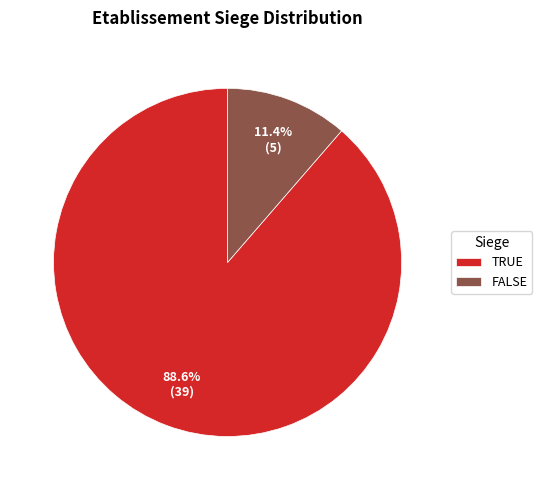

To the nearest percent, what is the average slice percentage?

50%